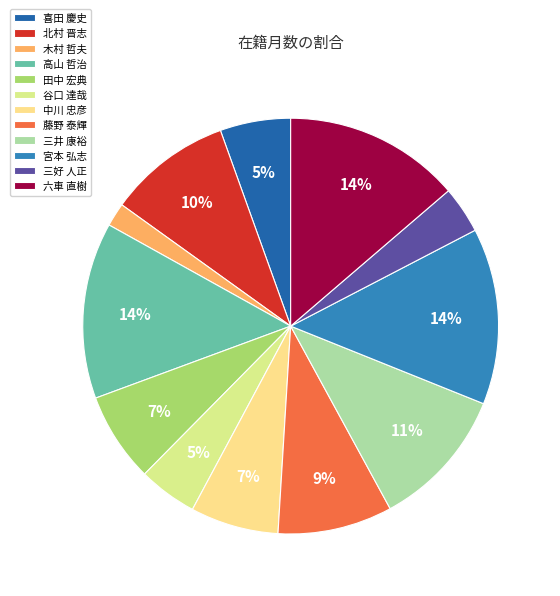

Rank the categories by value from highest to lowest.

高山 哲治, 宮本 弘志, 六車 直樹, 三井 康裕, 北村 晋志, 藤野 泰輝, 田中 宏典, 中川 忠彦, 喜田 慶史, 谷口 達哉, 三好 人正, 木村 哲夫